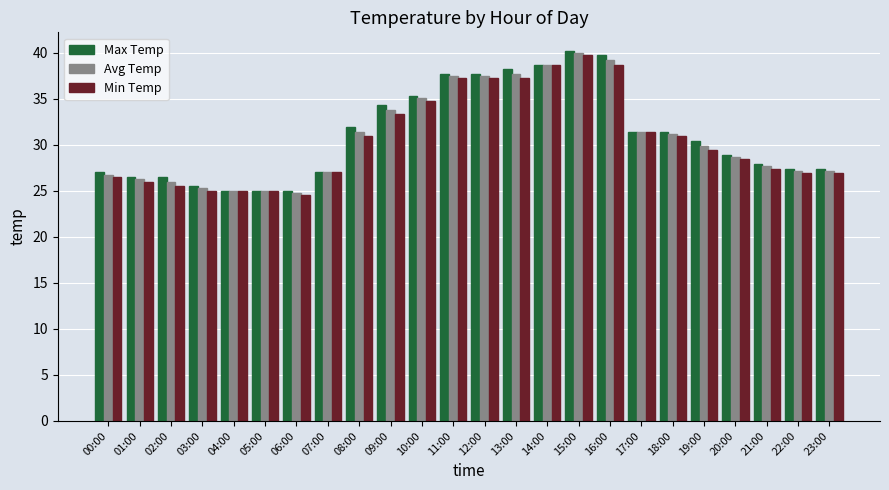

What is the maximum value shown in the chart?

40.2